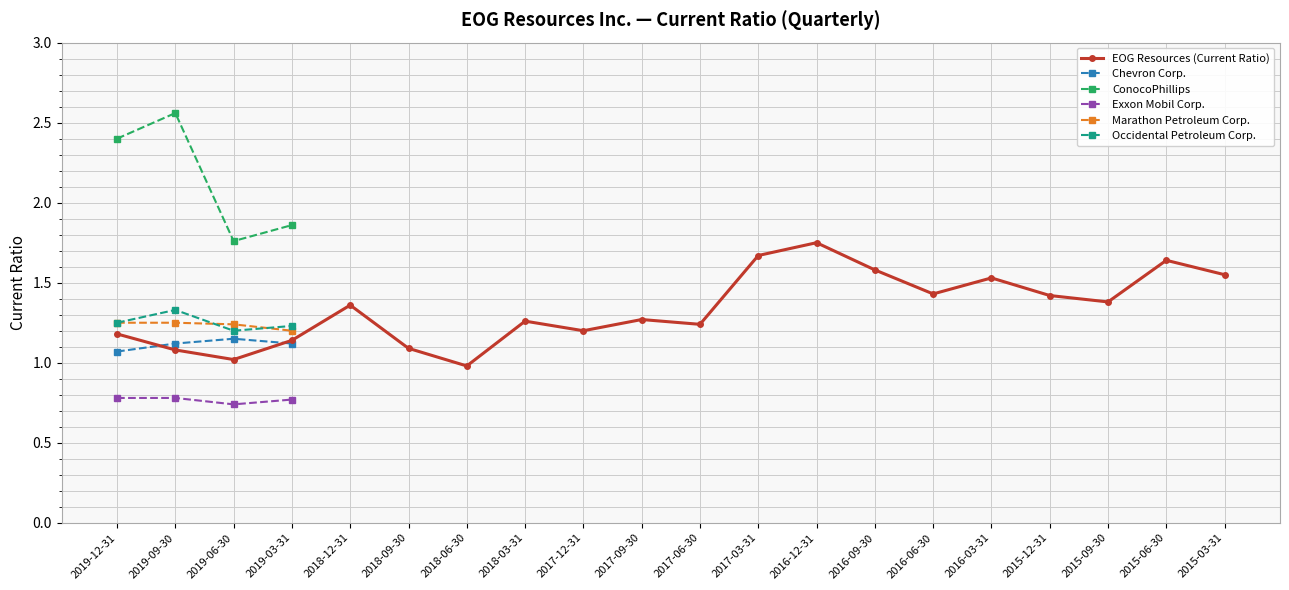

Count the Exxon Mobil Corp. values in the range 0 to 1.

4